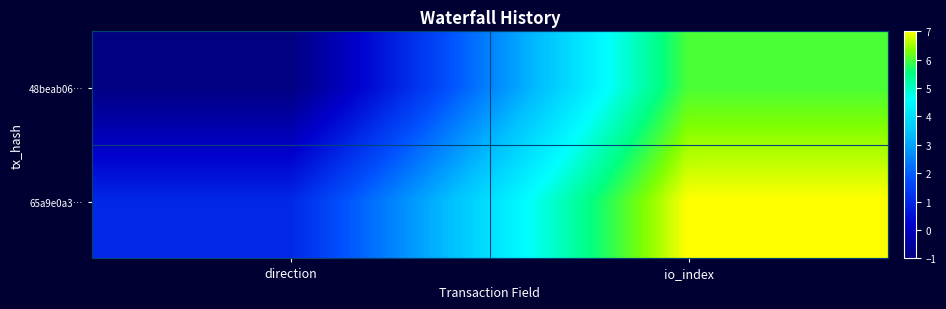

Reading left to right, extract all data points from this chart.

48beab06…: direction=-1	io_index=6
65a9e0a3…: direction=1	io_index=7